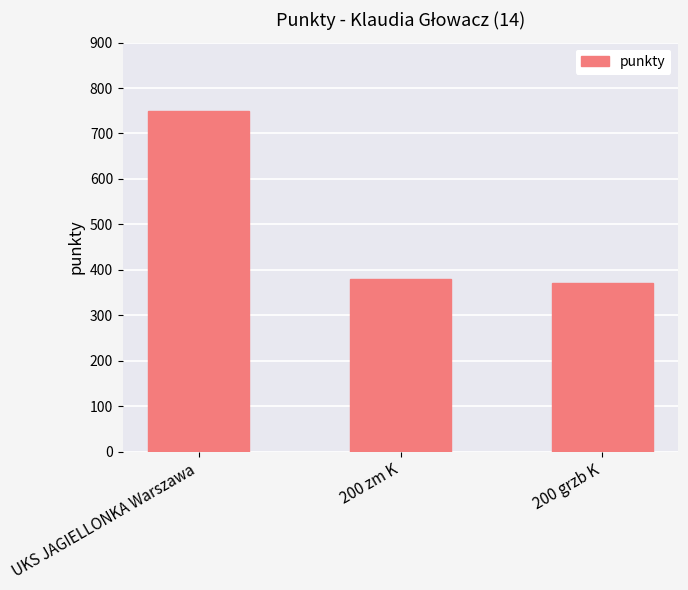

Which label corresponds to the largest value in the chart?

UKS JAGIELLONKA Warszawa